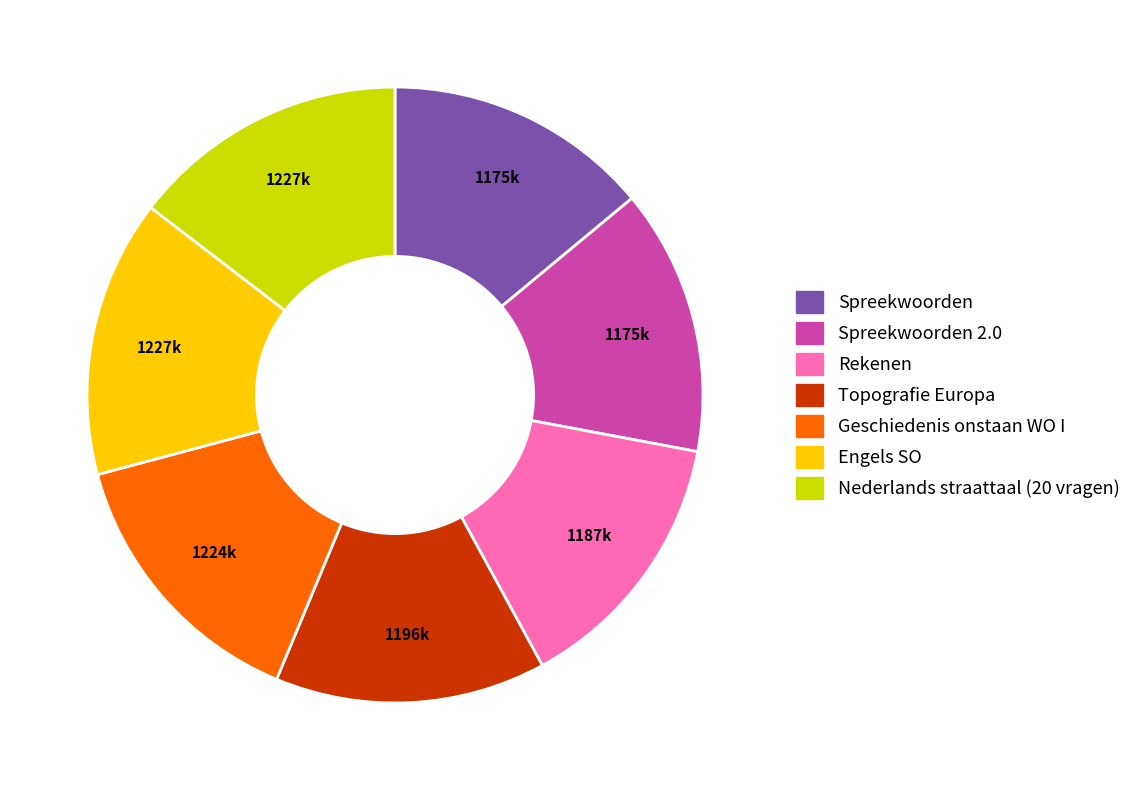

Combined, do Spreekwoorden 2.0 and Spreekwoorden account for over 50%?

No